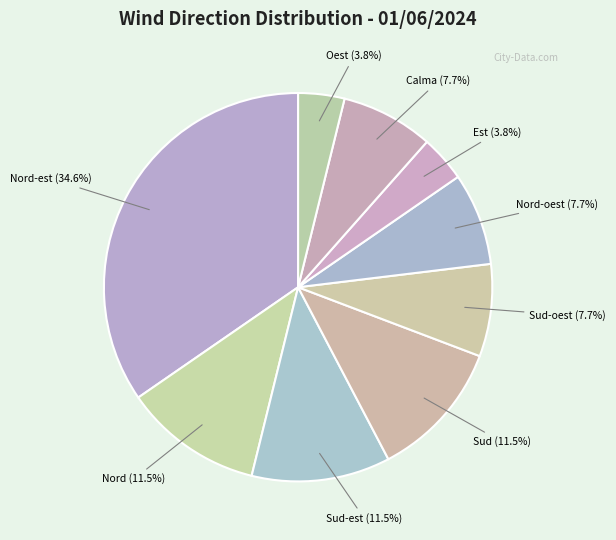

To the nearest percent, what is the difference between the largest and smallest slice percentages?

31%